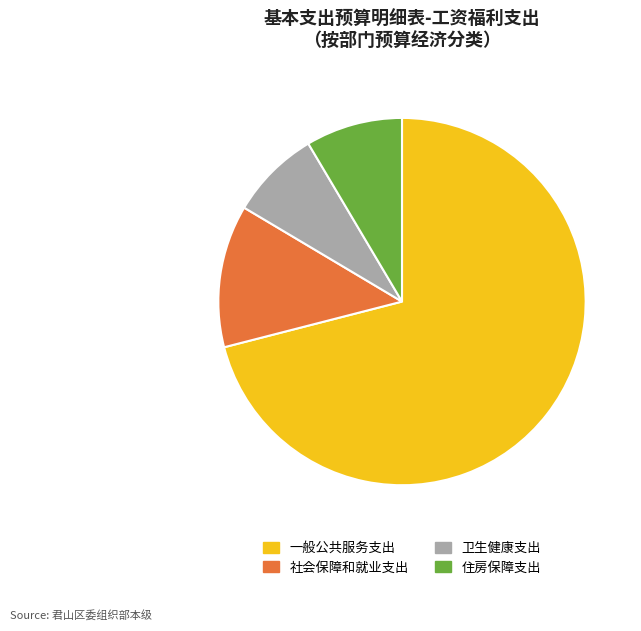

Which category has the smallest portion of the pie?

卫生健康支出